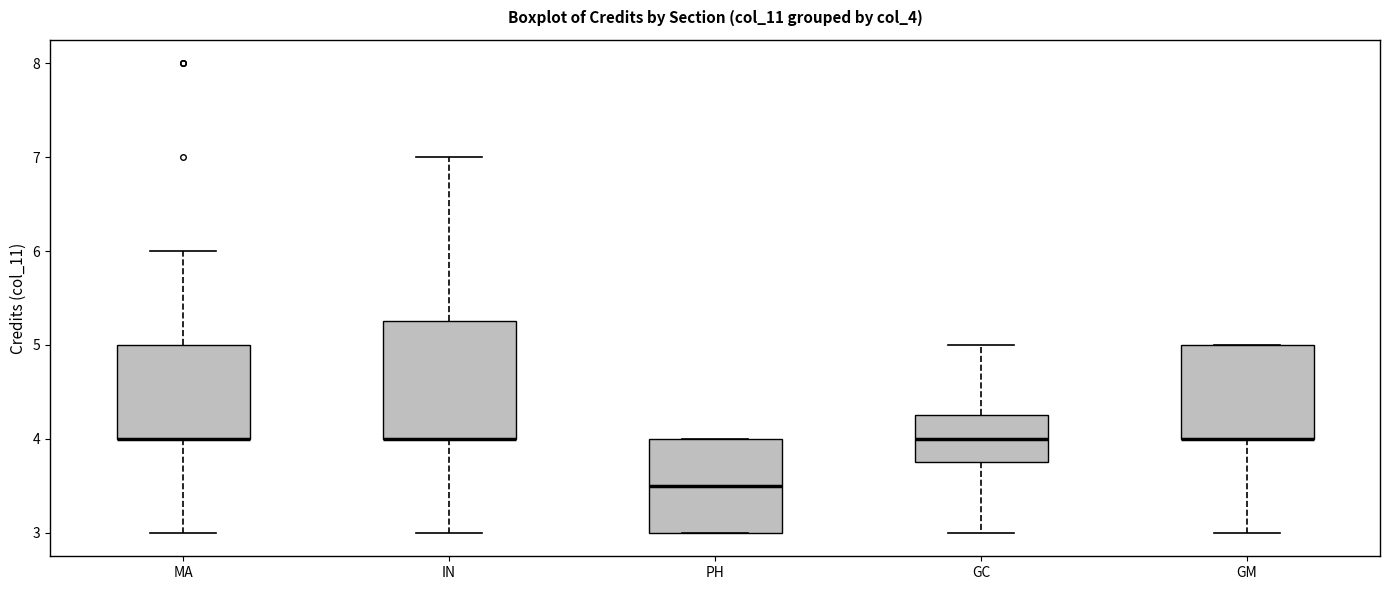

Comparing the boxes themselves (not the whiskers), which one is the tallest?

IN